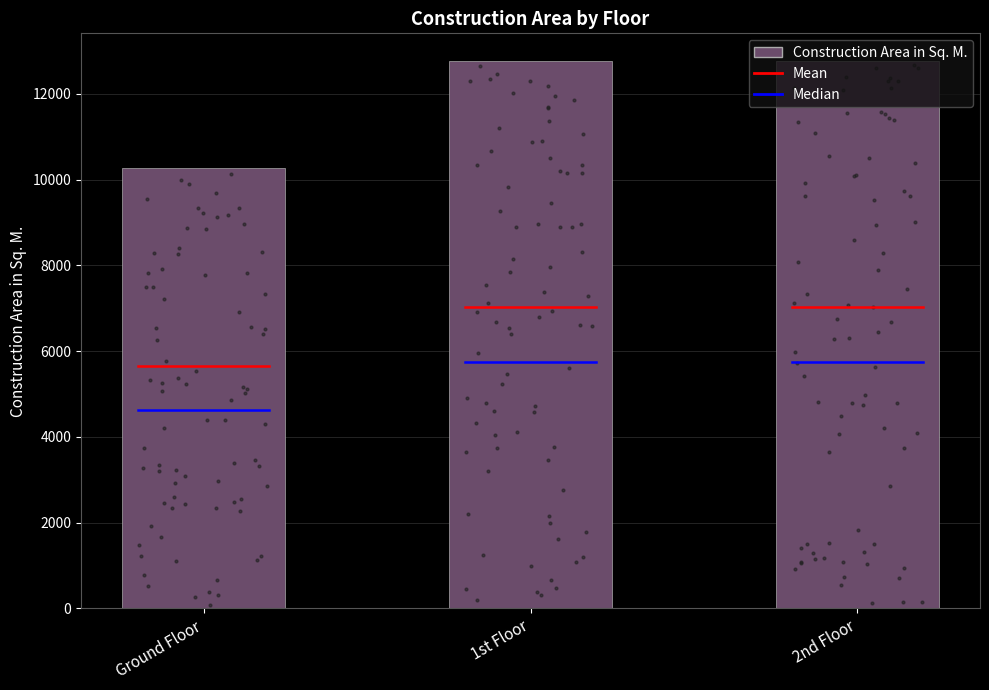

What is the change in value from Ground Floor to 2nd Floor?

+2493.2